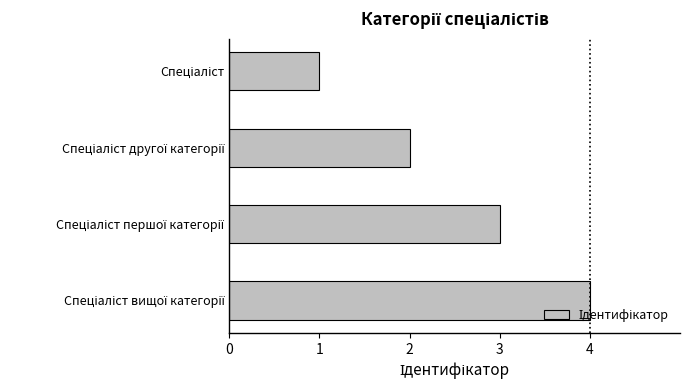

What is the sum of all values?

10